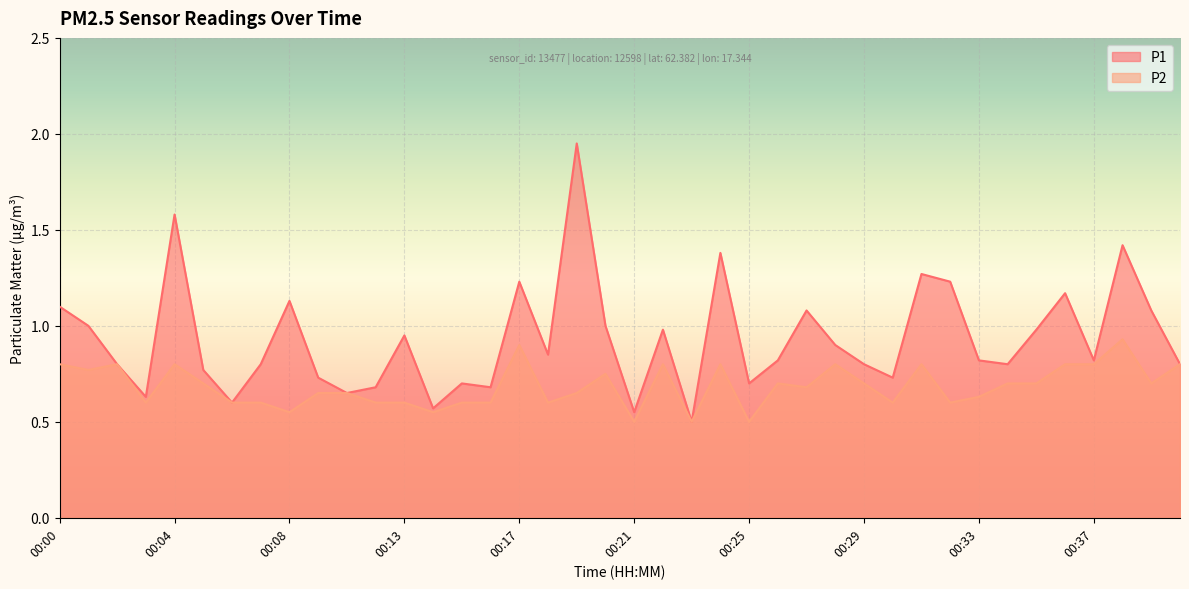

Which series has the widest spread of values?

P1